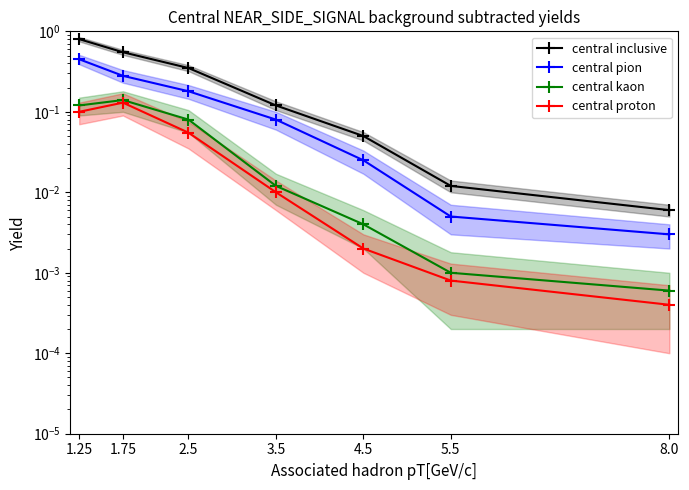

At which label does central kaon reach its peak?

1.75